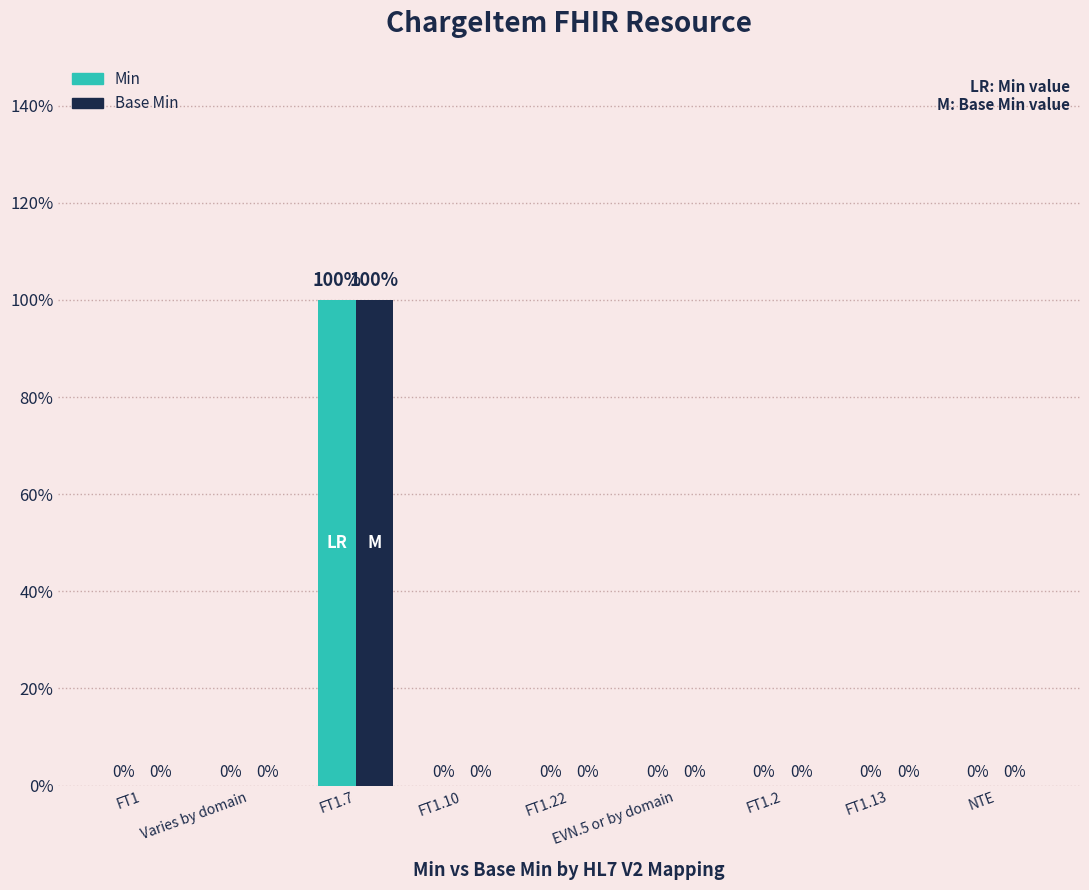

What are all the series names shown in the legend?

Min, Base Min